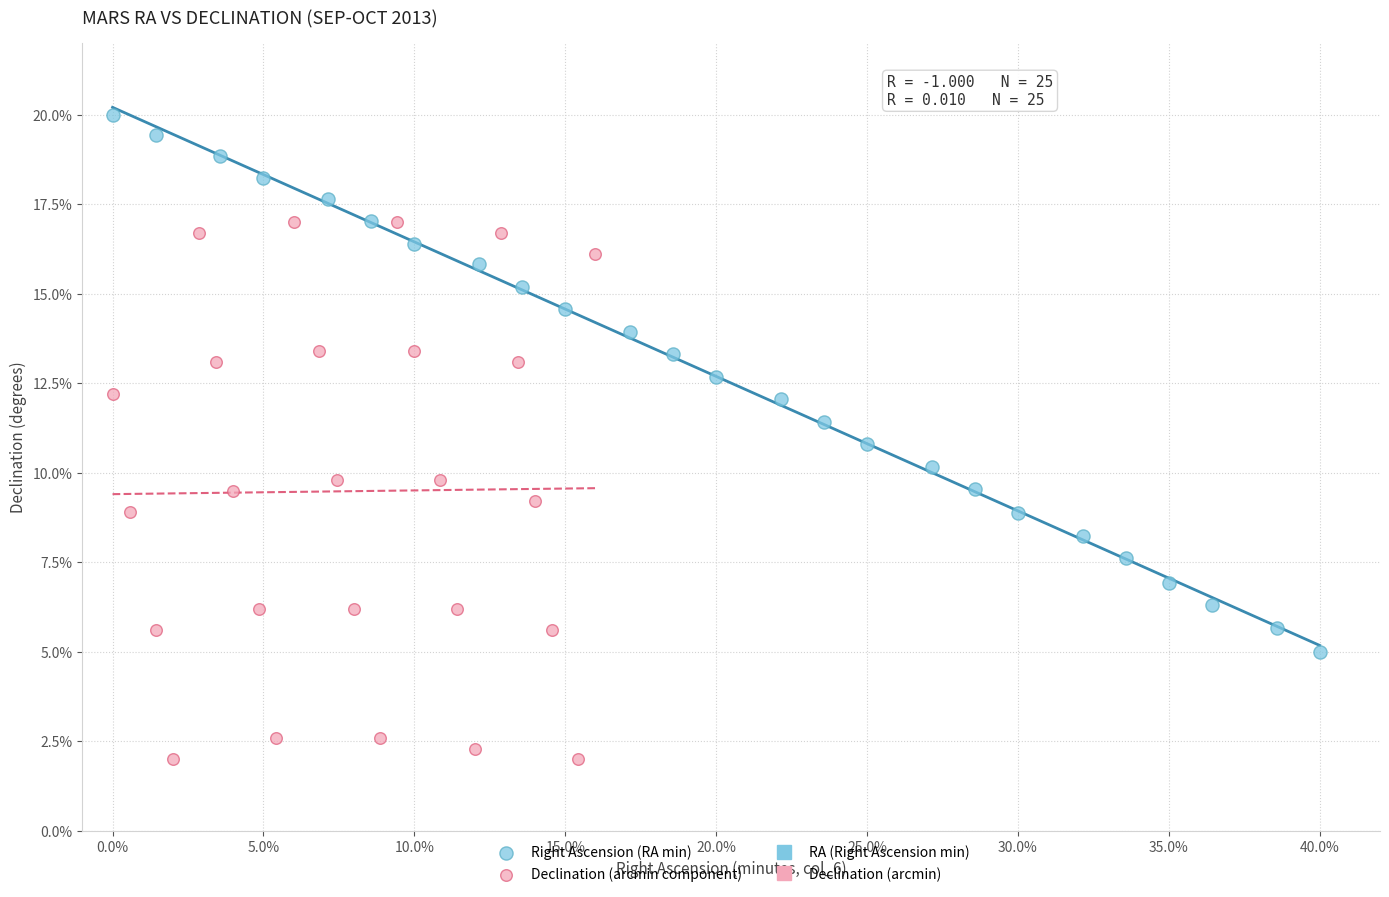

Which series contains the highest Y value?

Right Ascension (RA min)